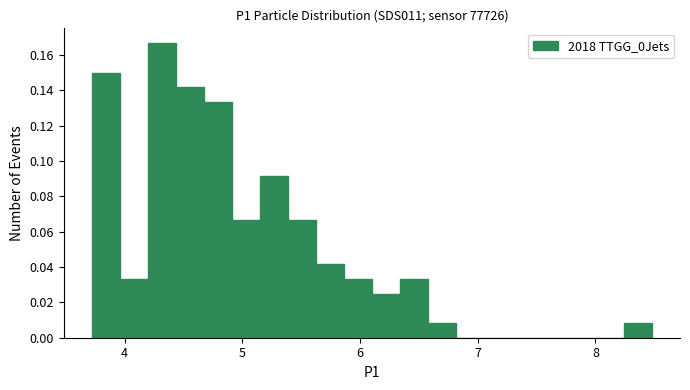

Around what value on the x-axis is the tallest bar? Give the approximate position of its centre, as read against the axis.

4.3